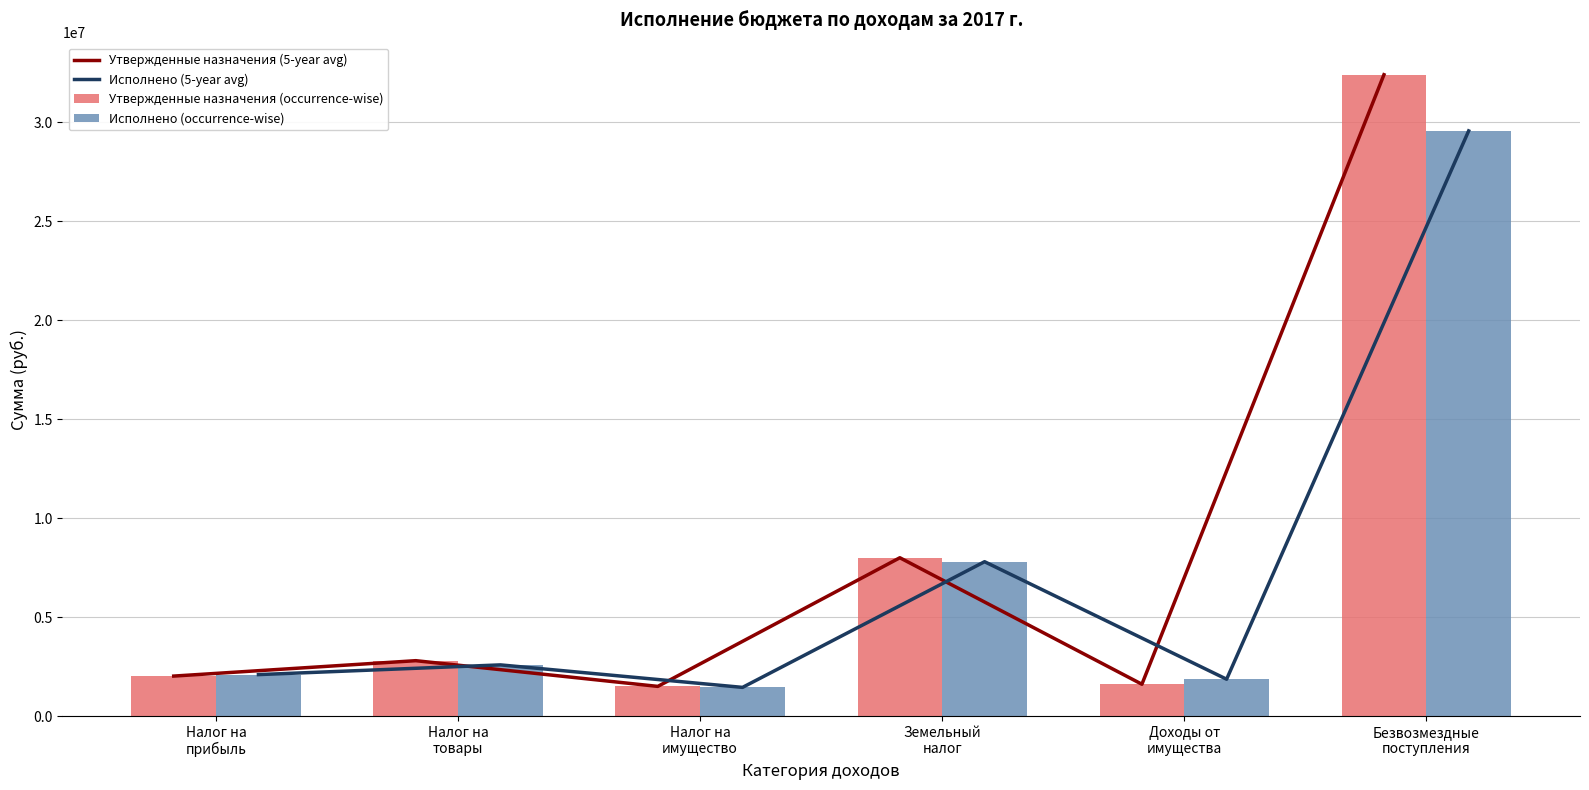

The Утвержденные назначения (occurrence-wise) series shows 2664072.9 at Налог на
имущество. True or false?

False